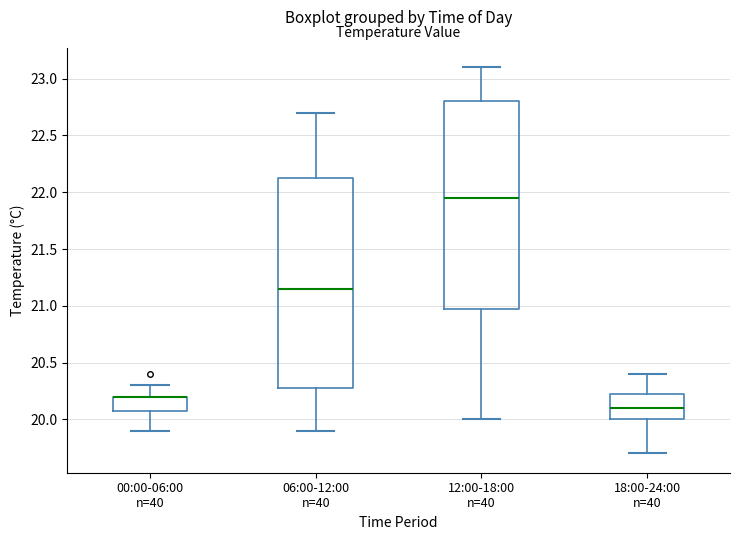

Where does the lower whisker of the box for 18:00-24:00 n=40 end on the y-axis? The values are not printed on the chart, so give them approximately, as read against the axis.

19.70